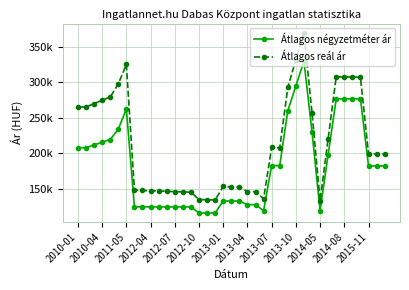

Does the chart have visible grid lines?

Yes